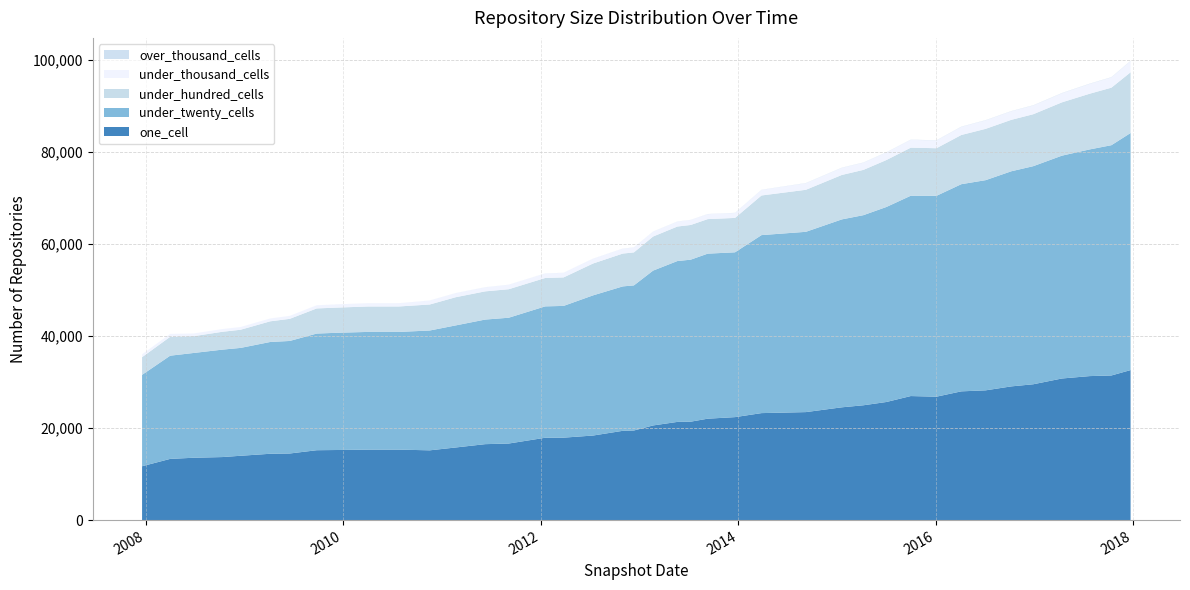

Reading left to right, list all the values displayed in this chart.

one_cell: 11707	13304	13552	13699	13980	14417	14474	15188	15239	15314	15319	15163	15784	16506	16641	17898	17919	18380	19406	19474	20574	21343	21391	22041	22380	23254	23472	24512	24958	25670	26961	26822	27983	28203	29062	29521	30776	31299	31432	32605
under_twenty_cells: 19864	22430	22774	23344	23442	24298	24459	25357	25487	25584	25579	26043	26532	27077	27343	28553	28634	30466	31388	31537	33651	34964	35208	35871	35822	38687	39184	40843	41318	42387	43537	43655	45026	45681	46755	47399	48431	49269	50049	51527
under_hundred_cells: 3838	4107	3647	3877	3945	4488	4805	5460	5472	5526	5531	5653	6125	6129	6194	6170	6191	6922	7134	7170	7407	7499	7541	7503	7475	8613	9131	9657	9842	10201	10448	10346	10691	11152	11180	11291	11586	12107	12501	13194
under_thousand_cells: 629	630	591	596	599	623	649	692	702	707	709	859	894	901	976	998	1002	1036	1066	1075	1061	1086	1095	1085	1079	1220	1432	1548	1570	1652	1708	1680	1768	1847	1860	1891	1972	2135	2231	2429
over_thousand_cells: 0	0	0	0	0	0	0	0	1	1	1	7	7	7	7	7	7	15	16	16	16	16	16	24	24	25	36	36	36	36	36	44	44	44	44	51	51	51	51	59